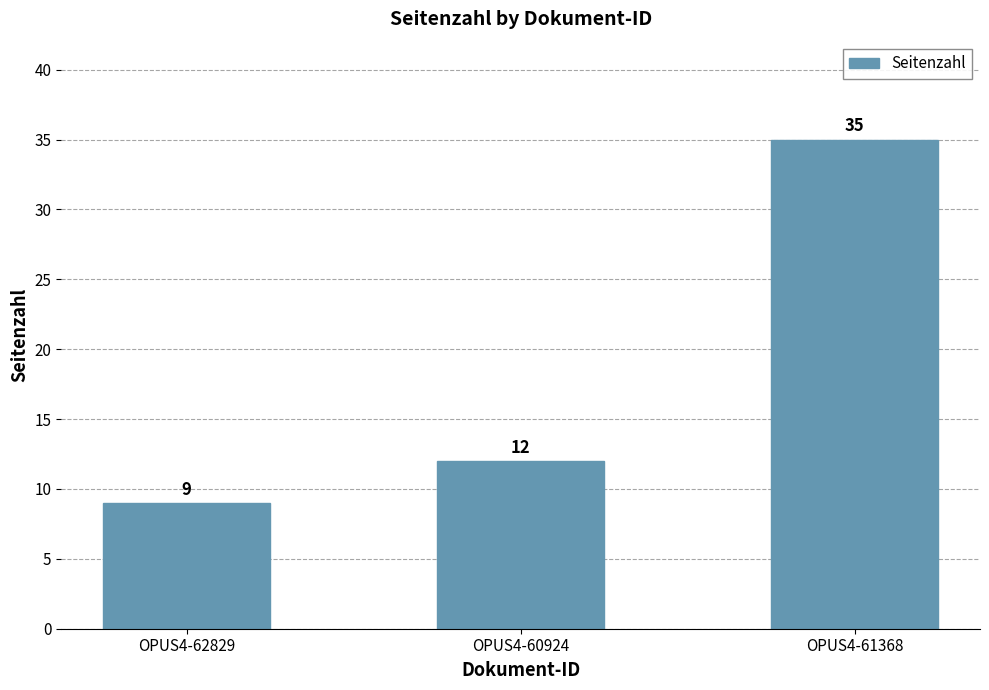

What is the greatest value displayed?

35